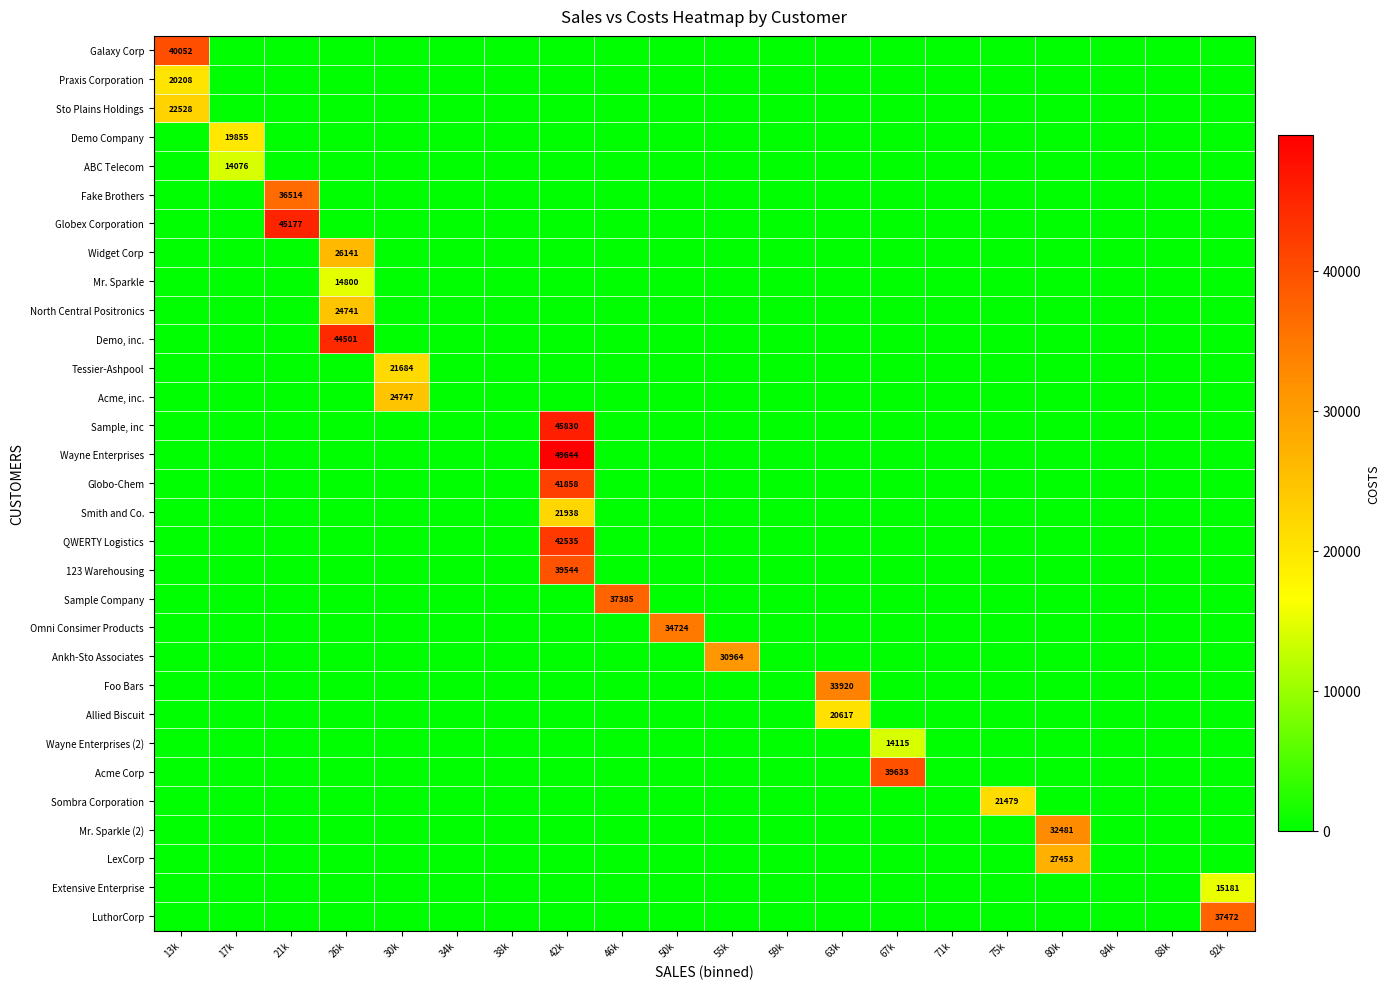

True or false: Demo, inc. has a value of 15370 at 26k.

False